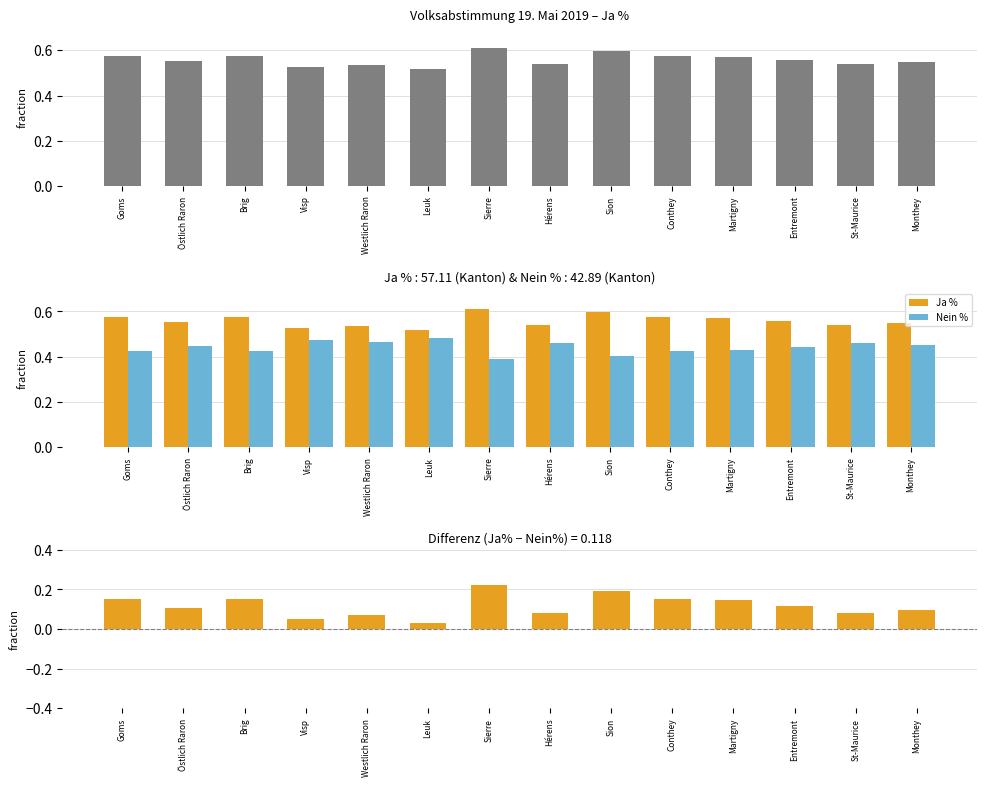

At which category is the sum across all series the highest?

Sierre